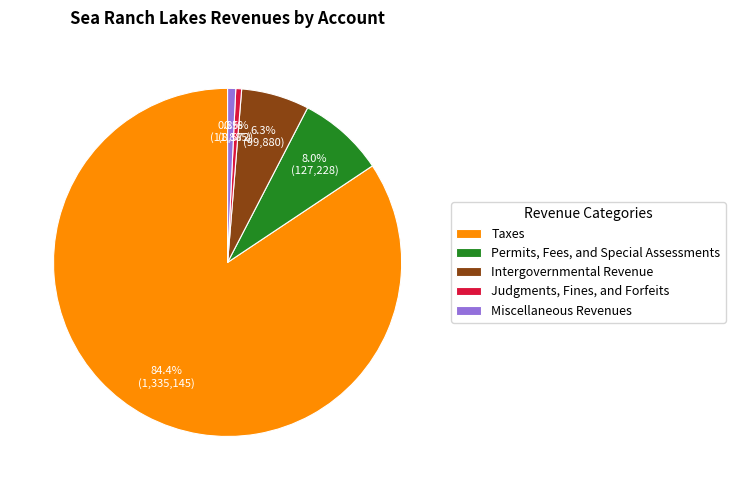

Rank the categories by value from lowest to highest.

Judgments, Fines, and Forfeits, Miscellaneous Revenues, Intergovernmental Revenue, Permits, Fees, and Special Assessments, Taxes